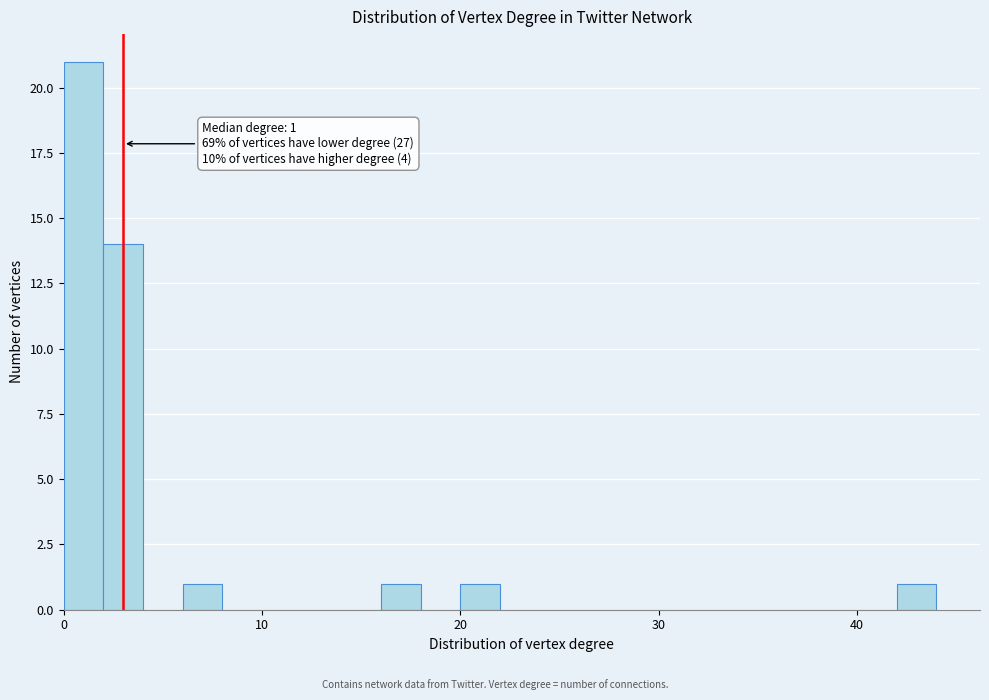

Read against the x-axis, roughly where is the centre of the tallest bar?

1